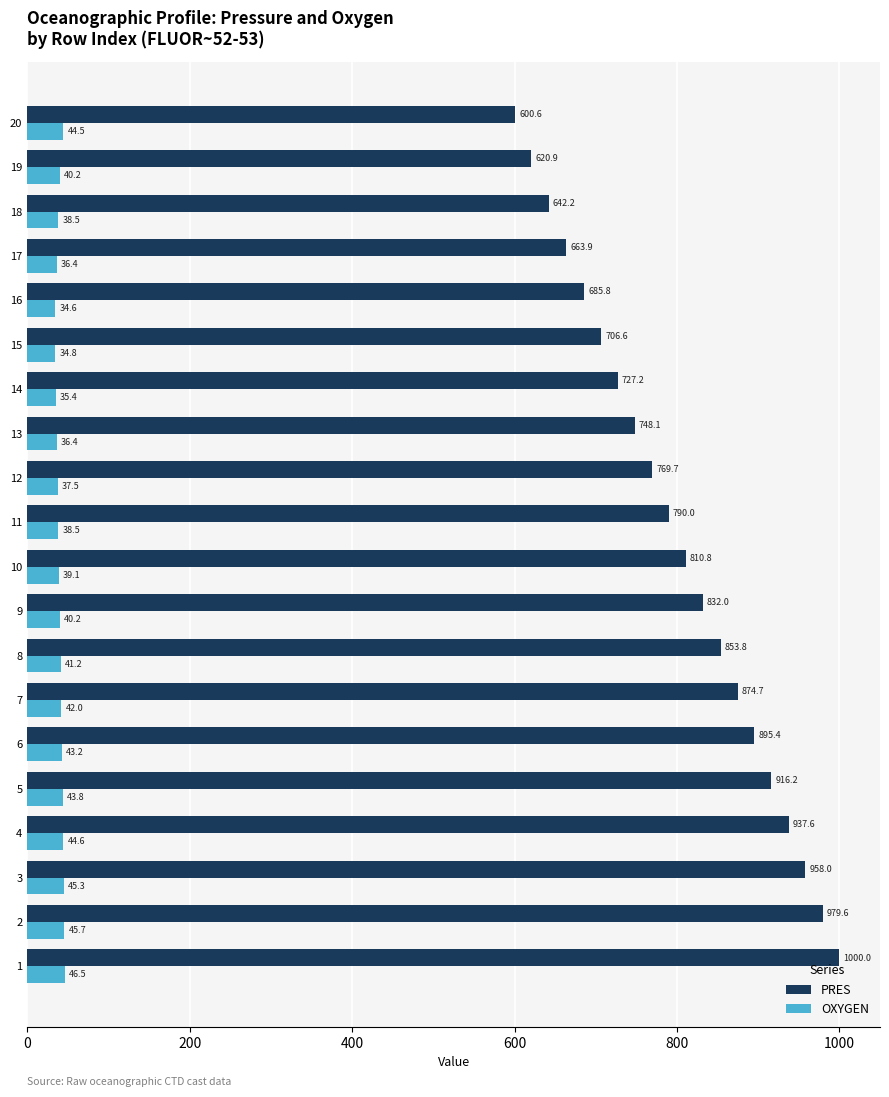

How many data points in PRES are less than 810?

10